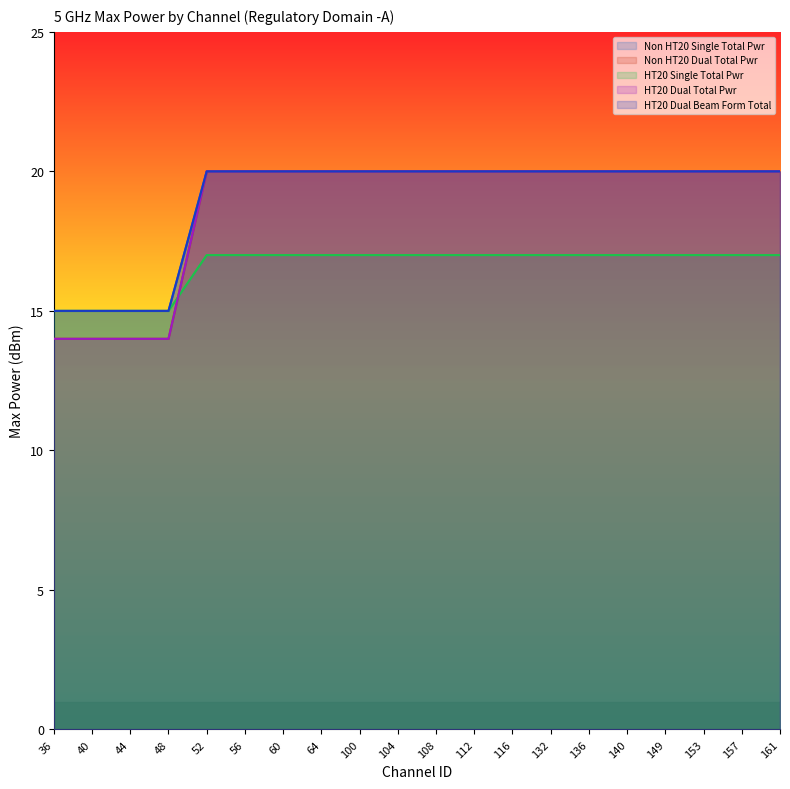

Which series has the largest total across all categories?

Non HT20 Single Total Pwr